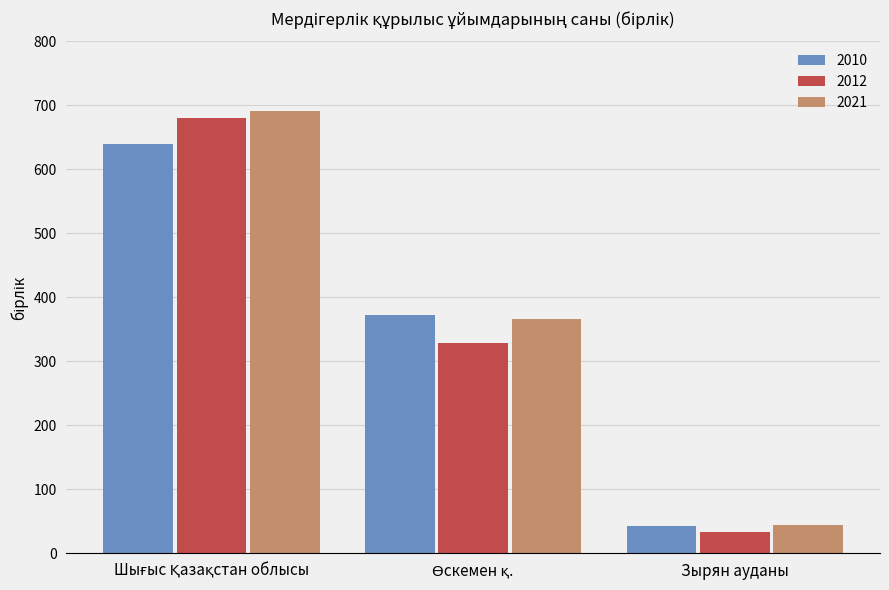

Reading left to right, transcribe all the data shown in this chart.

2010: 640	373	42
2012: 681	328	34
2021: 692	366	44